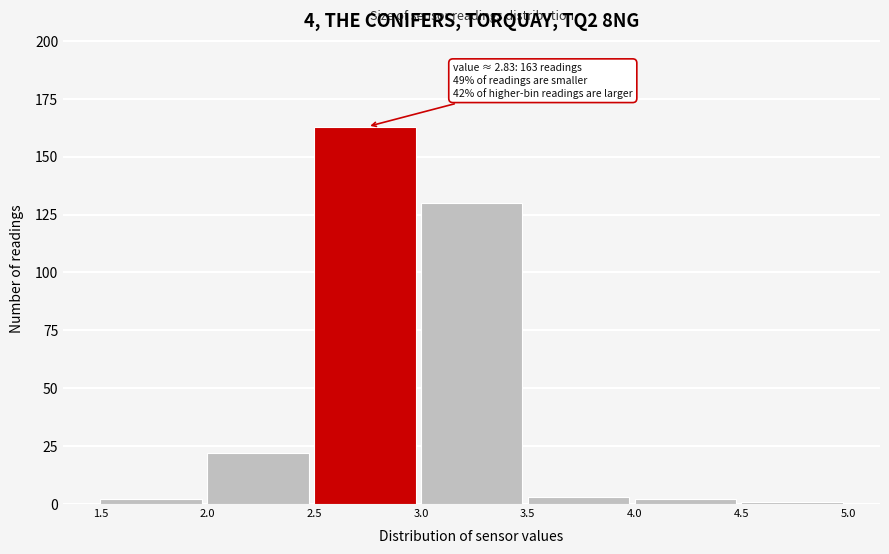

Over which range of the x-axis is the bar tallest?

2.5 to 3.0